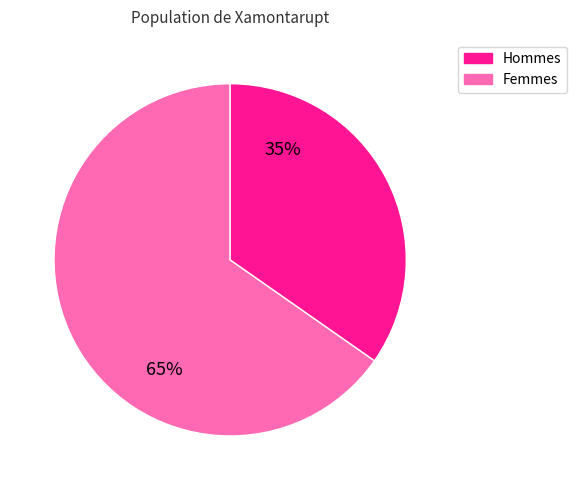

Is there a majority slice in this chart?

Yes